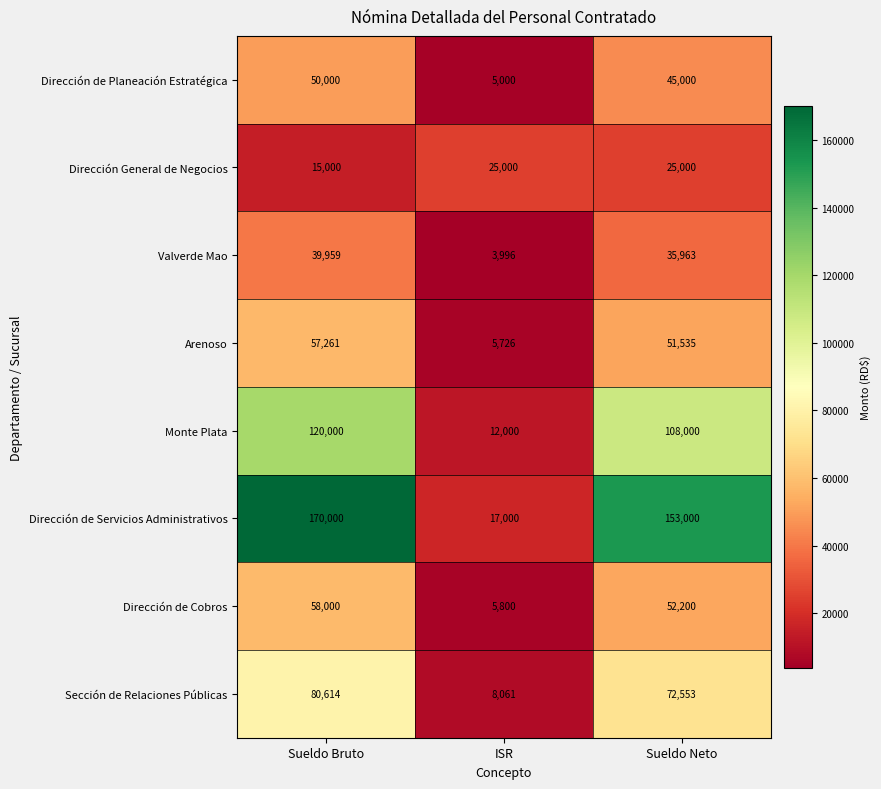

True or false: Valverde Mao has a value of 35963 at Sueldo Neto.

True